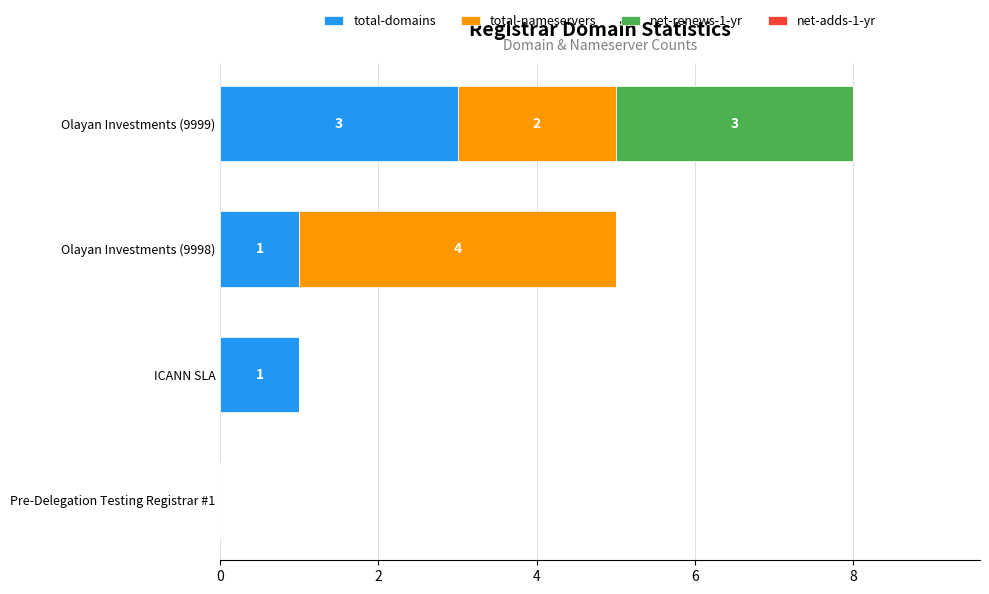

What is the maximum value for total-domains?

3